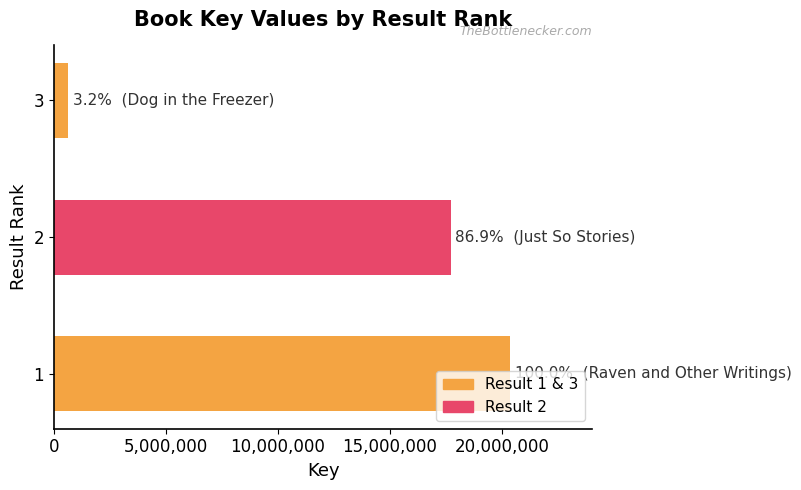

What is the difference between the maximum and minimum values?

19727478